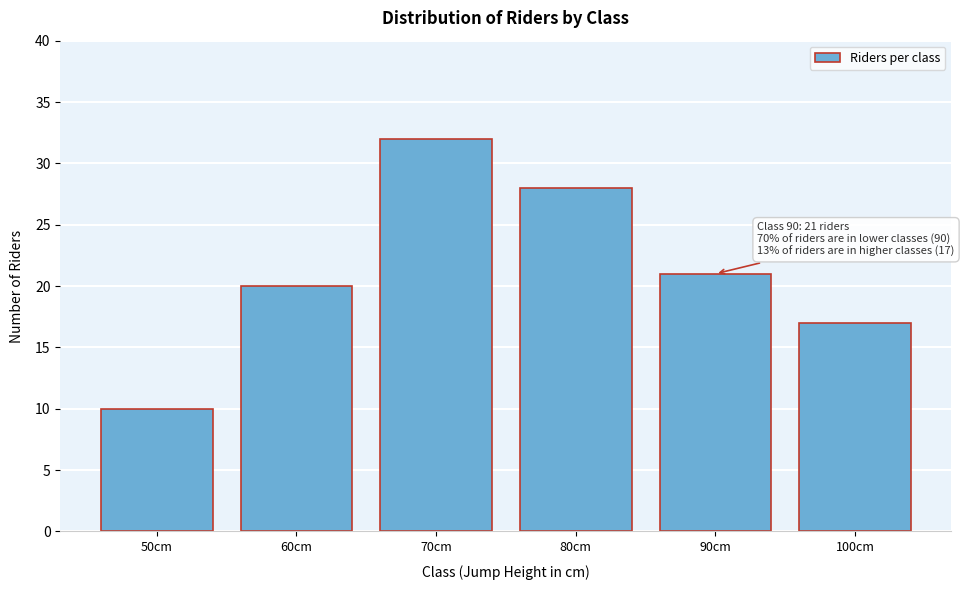

Reading right to left, list all the values displayed in this chart.

17	21	28	32	20	10